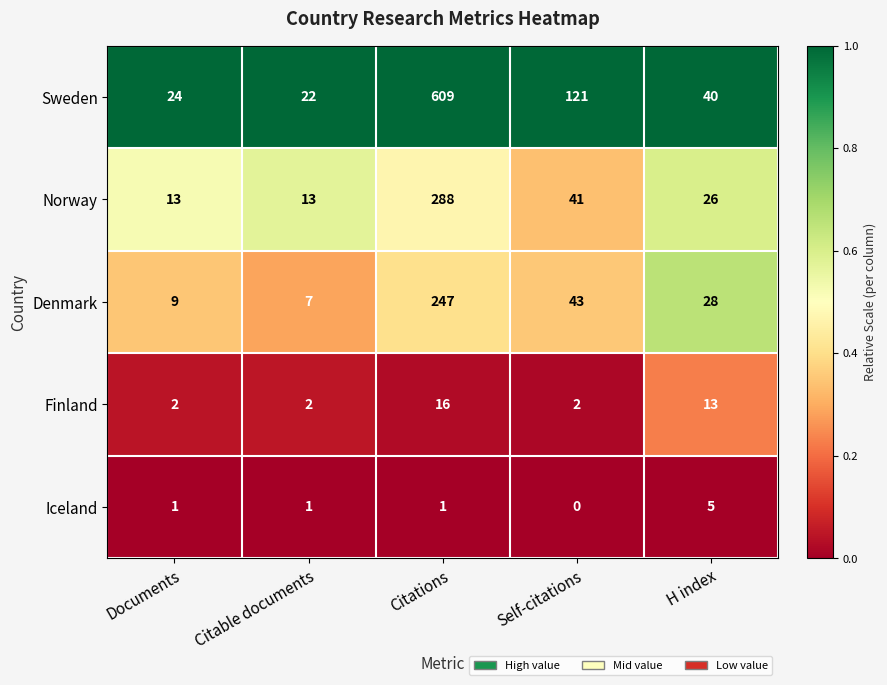

What value does the Sweden series have at Self-citations, to the nearest 100?

100